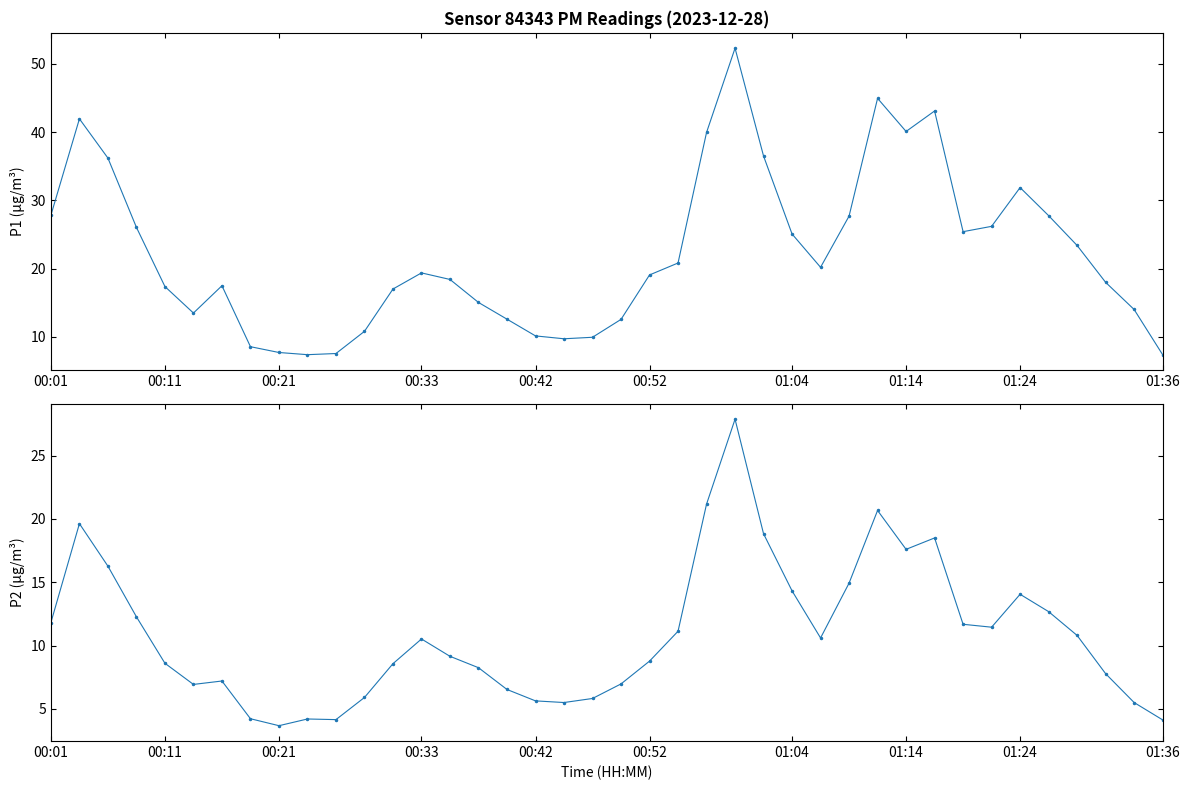

At which category is the sum across all series the highest?

24